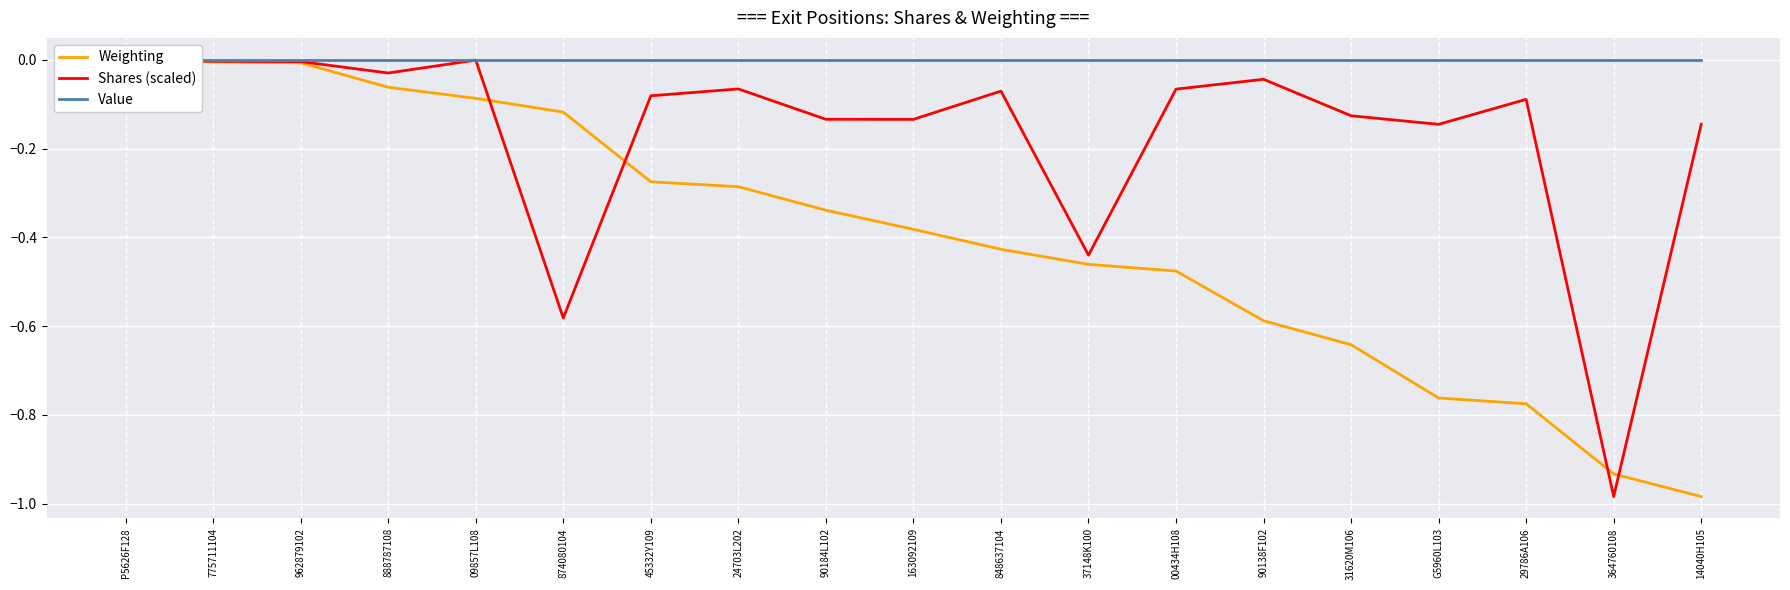

At which category does Shares (scaled) reach its first local valley?

888787108